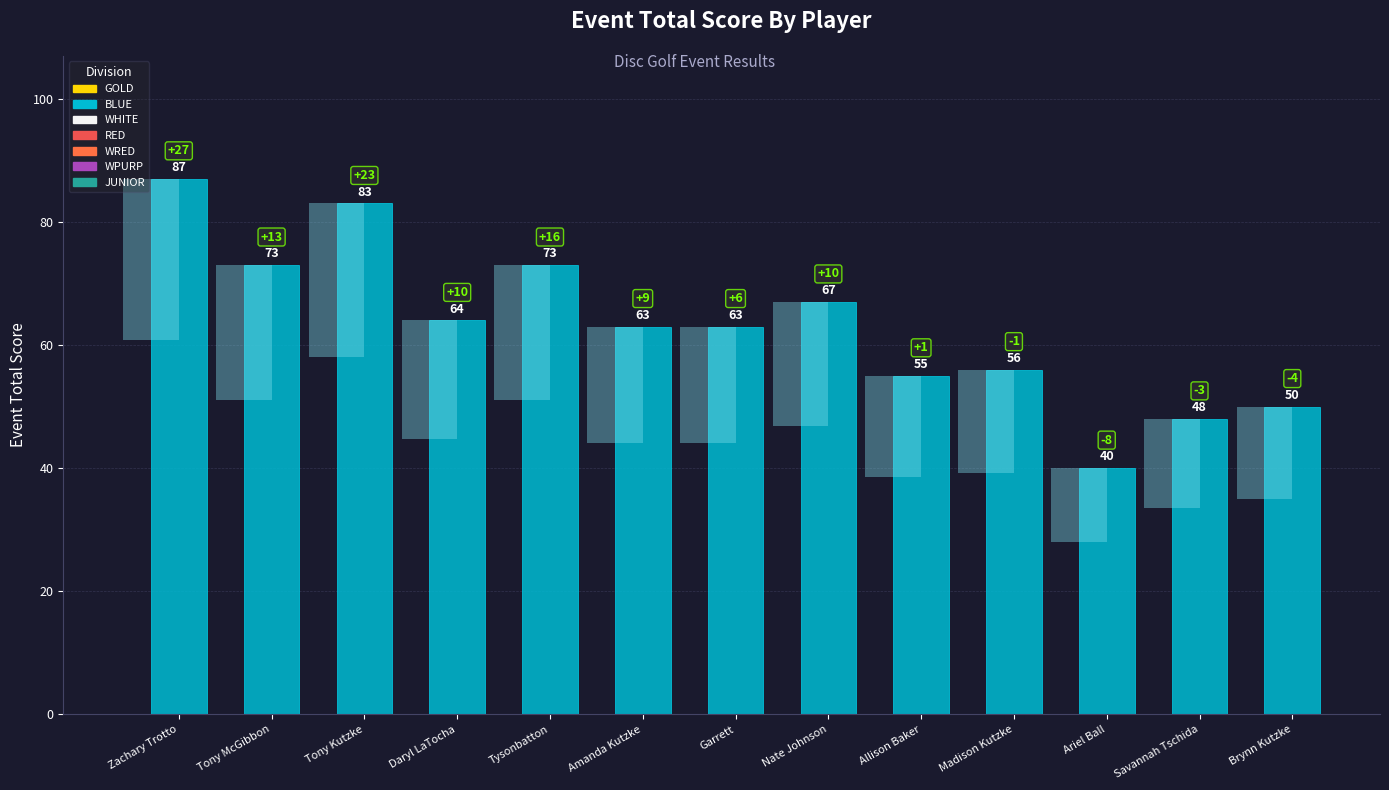

Count the number of data series in this chart.

1